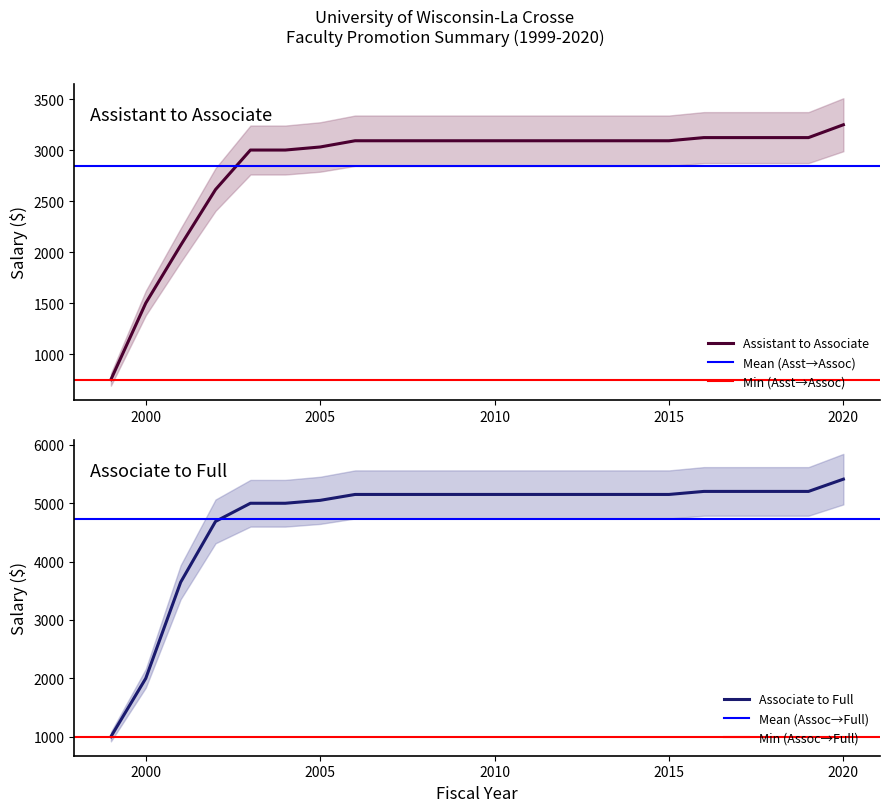

At which category is the sum across all series the highest?

2020